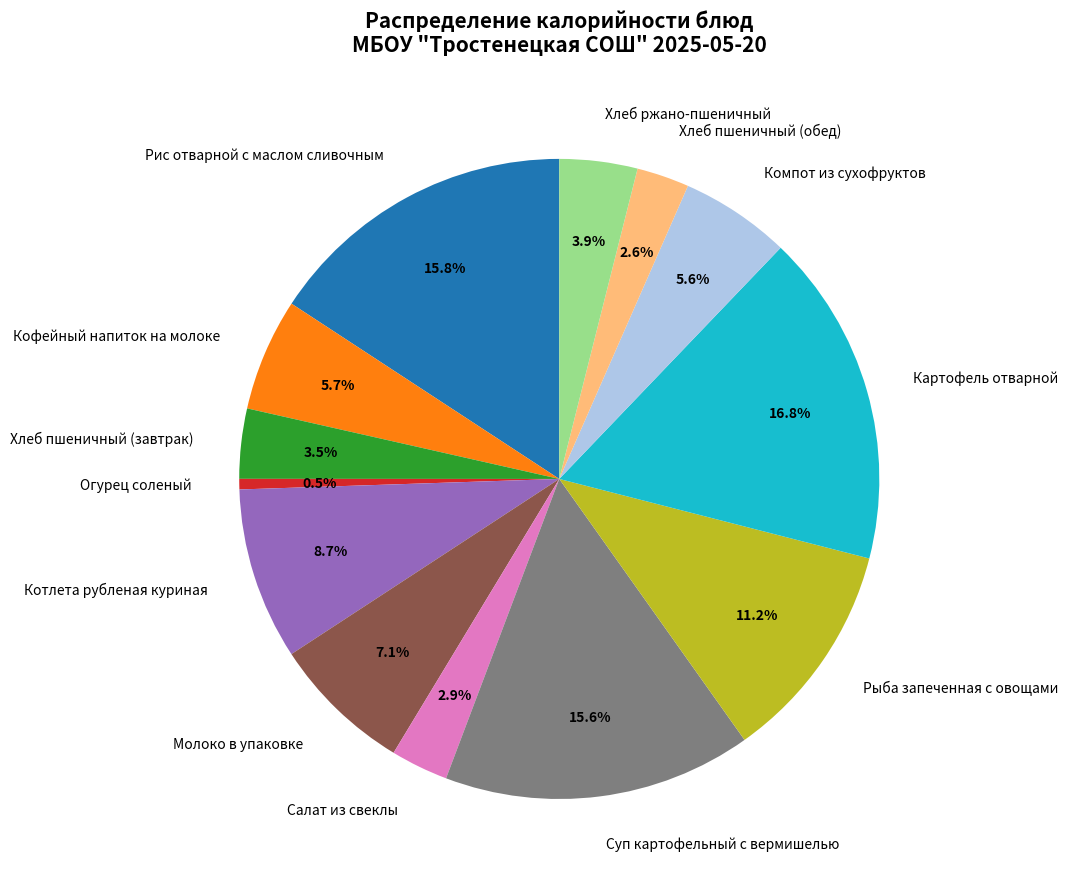

Is it true that Кофейный напиток на молоке is 6% of the pie?

True